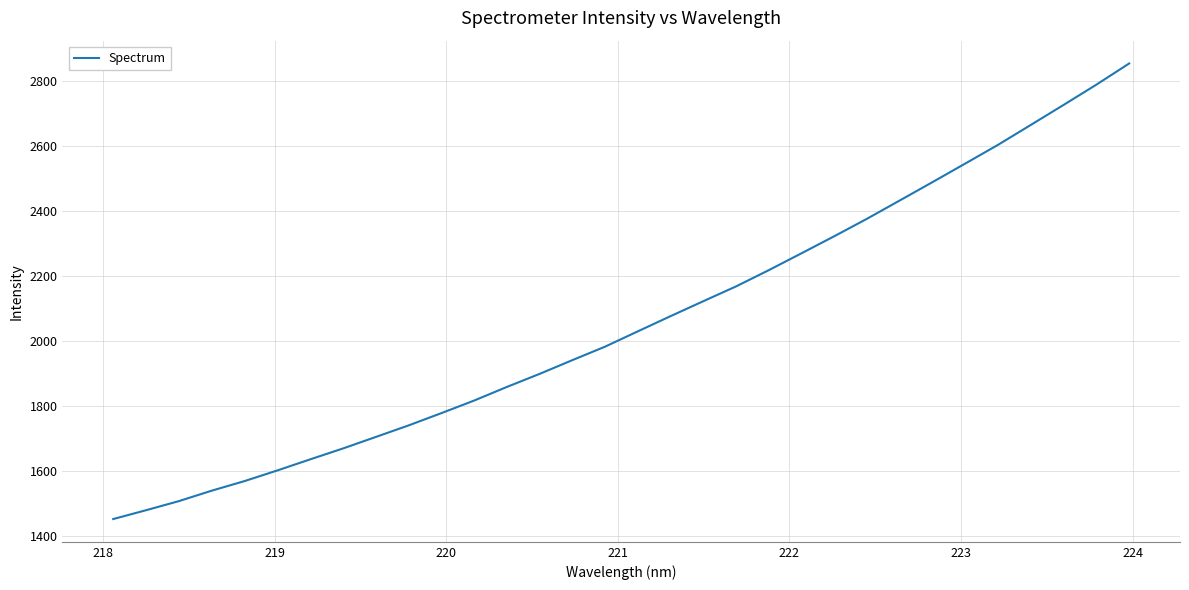

What is the difference between the maximum and minimum values?

1401.8